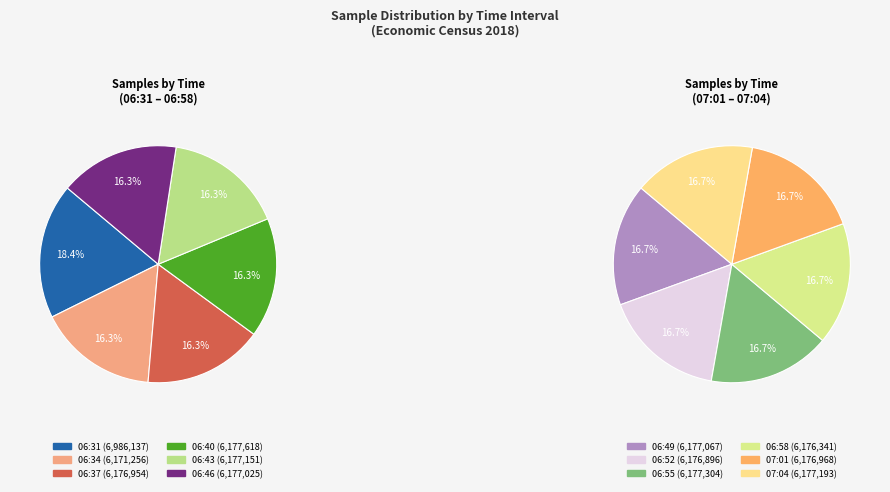

How many segments does this pie chart have?

12